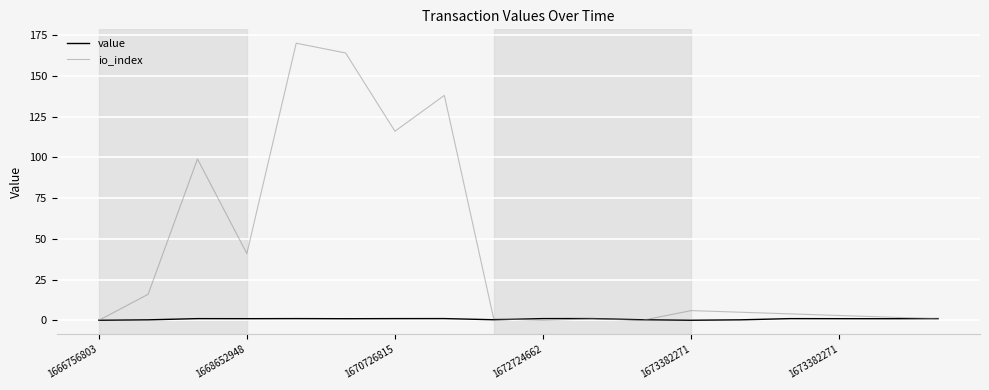

What is the sum of all value values?

14.5